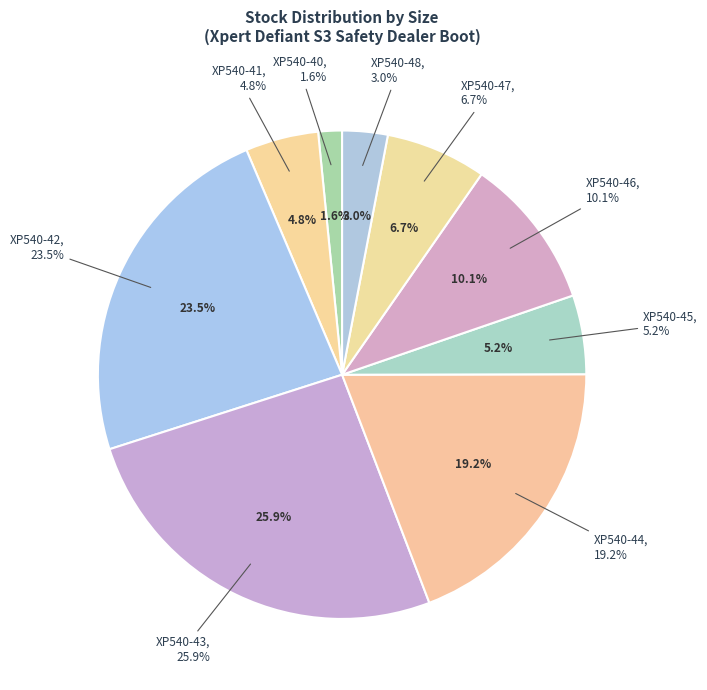

Is XP540-46 the majority of the pie?

No